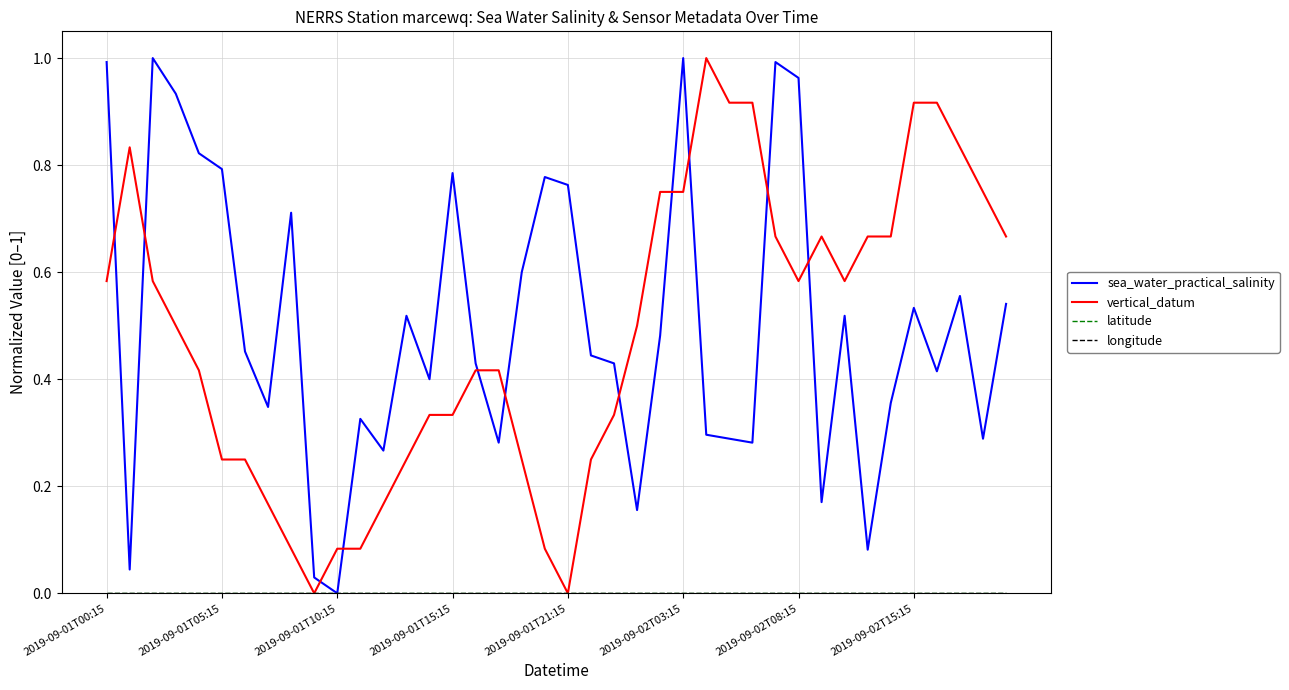

Does the chart display data point markers on the line(s)?

No